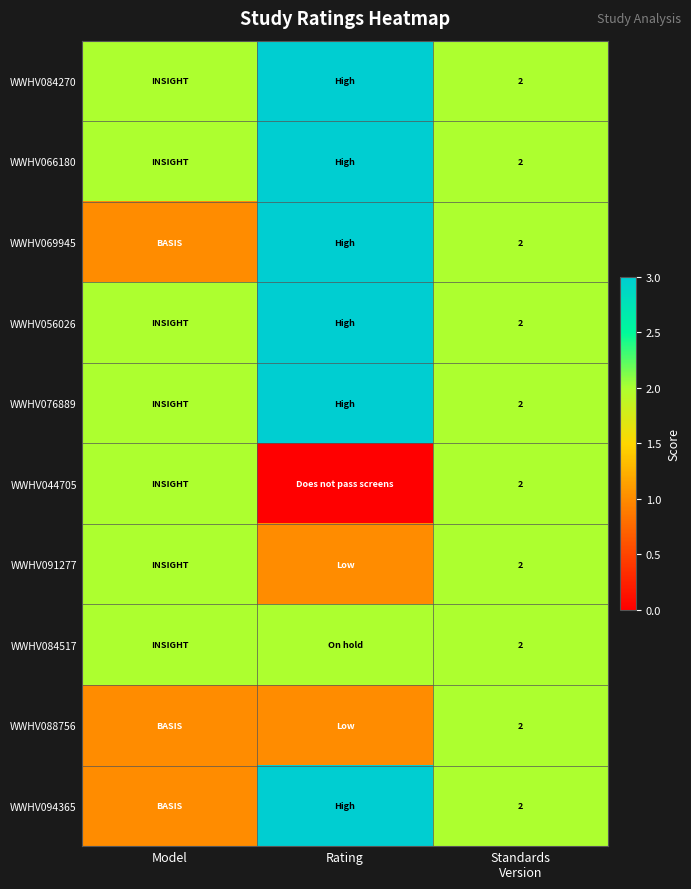

Which series changed the most between Model and Standards Version?

WWHV069945